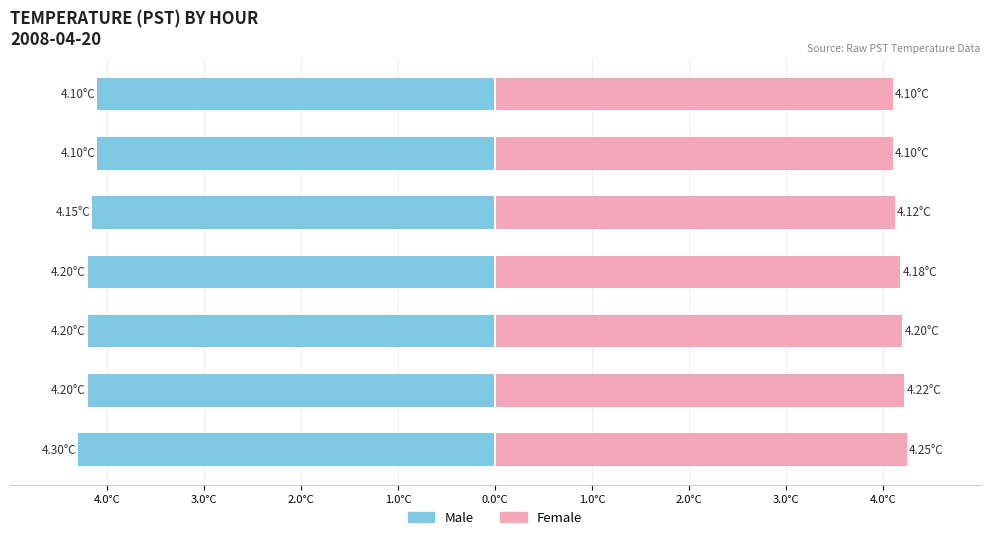

What is the approximate value of Female at Hour 3?

4.2